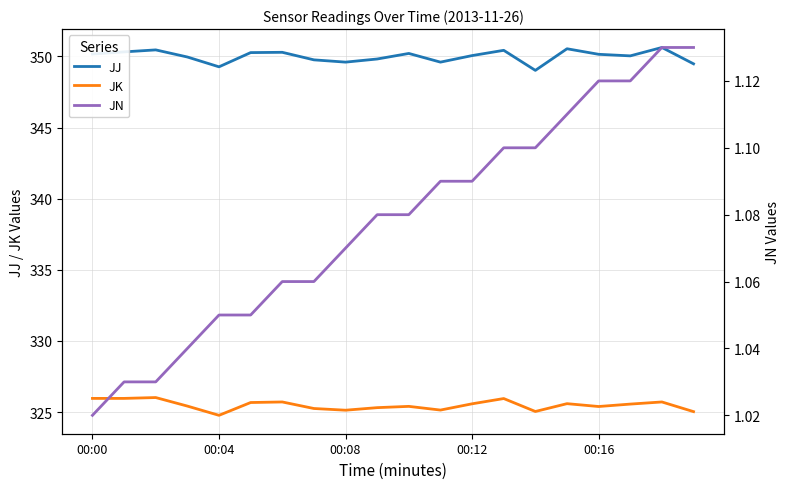

Reading left to right, extract all data points from this chart.

JJ: 350.2	350.3	350.5	350.0	349.3	350.3	350.3	349.8	349.6	349.8	350.2	349.6	350.1	350.4	349.0	350.5	350.1	350.0	350.6	349.5
JK: 326.0	326.0	326.0	325.4	324.8	325.7	325.7	325.2	325.1	325.3	325.4	325.1	325.6	325.9	325.0	325.6	325.4	325.6	325.7	325.0
JN: 1.0	1.0	1.0	1.0	1.1	1.1	1.1	1.1	1.1	1.1	1.1	1.1	1.1	1.1	1.1	1.1	1.1	1.1	1.1	1.1